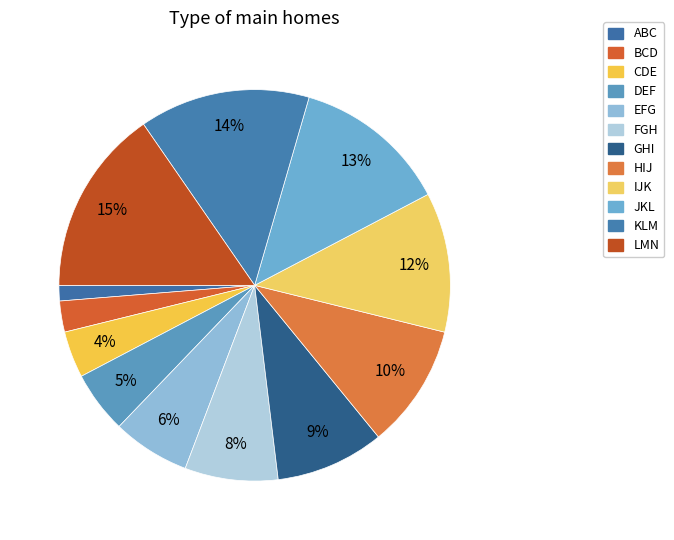

How many slices are in this pie chart?

12